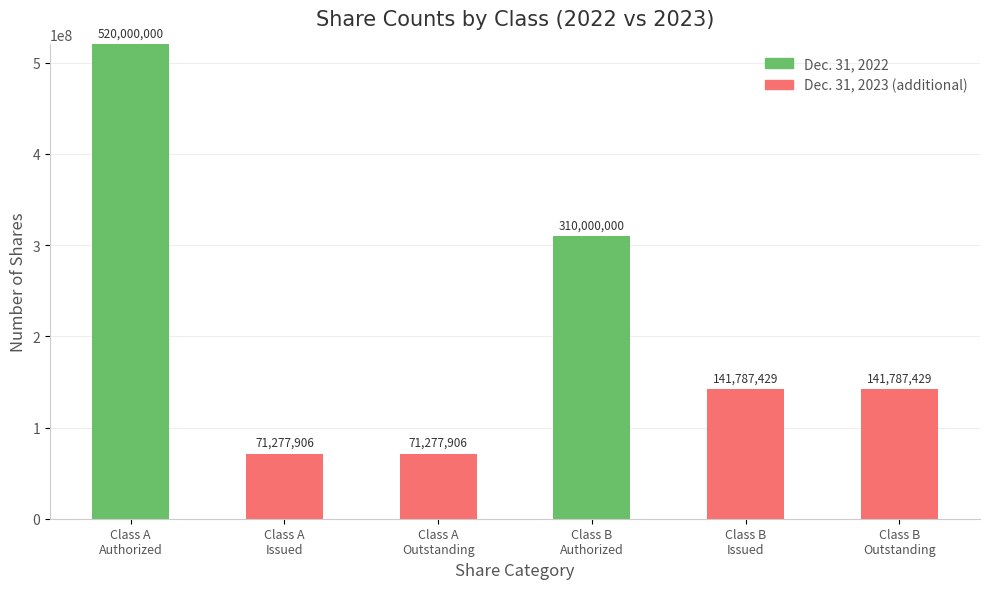

Are the bars horizontal?

No